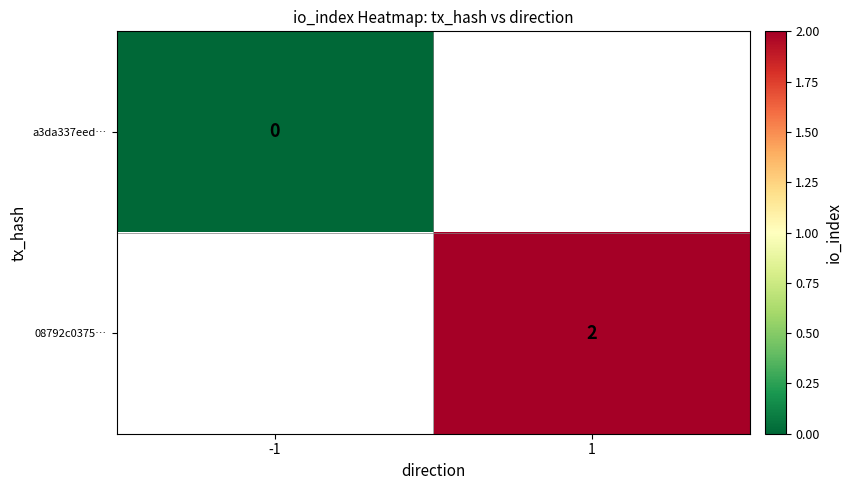

Count the number of data series in this chart.

2